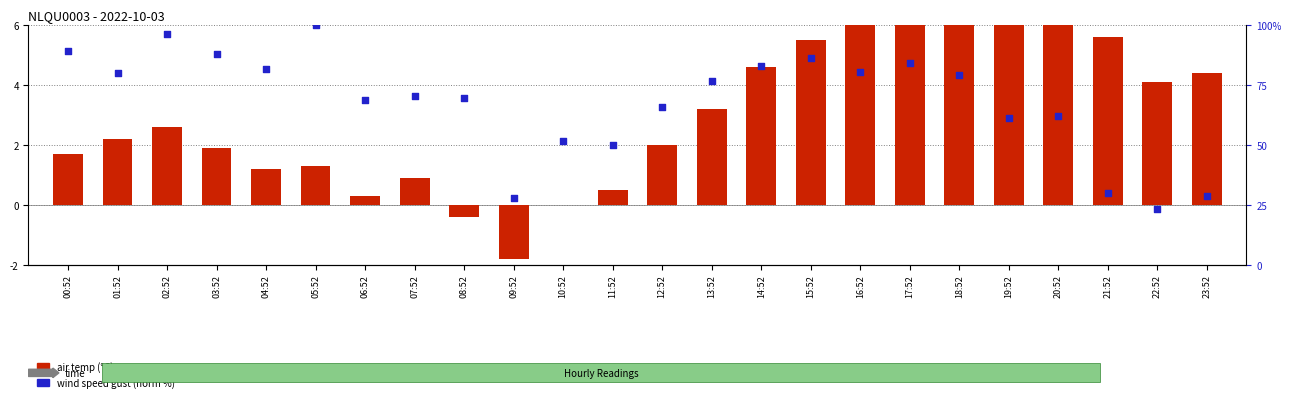

Is the value of wind speed gust (norm) at 02:52 greater than the value of air temp at 18:52?

No